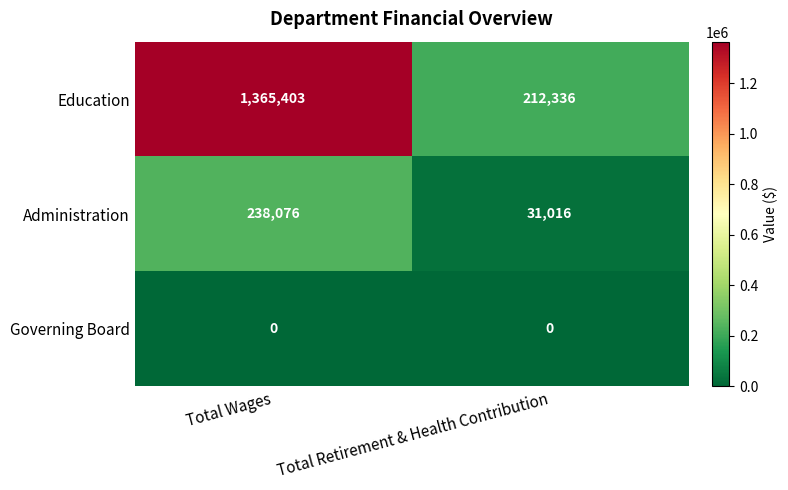

At which category is the sum across all series the highest?

Total Wages